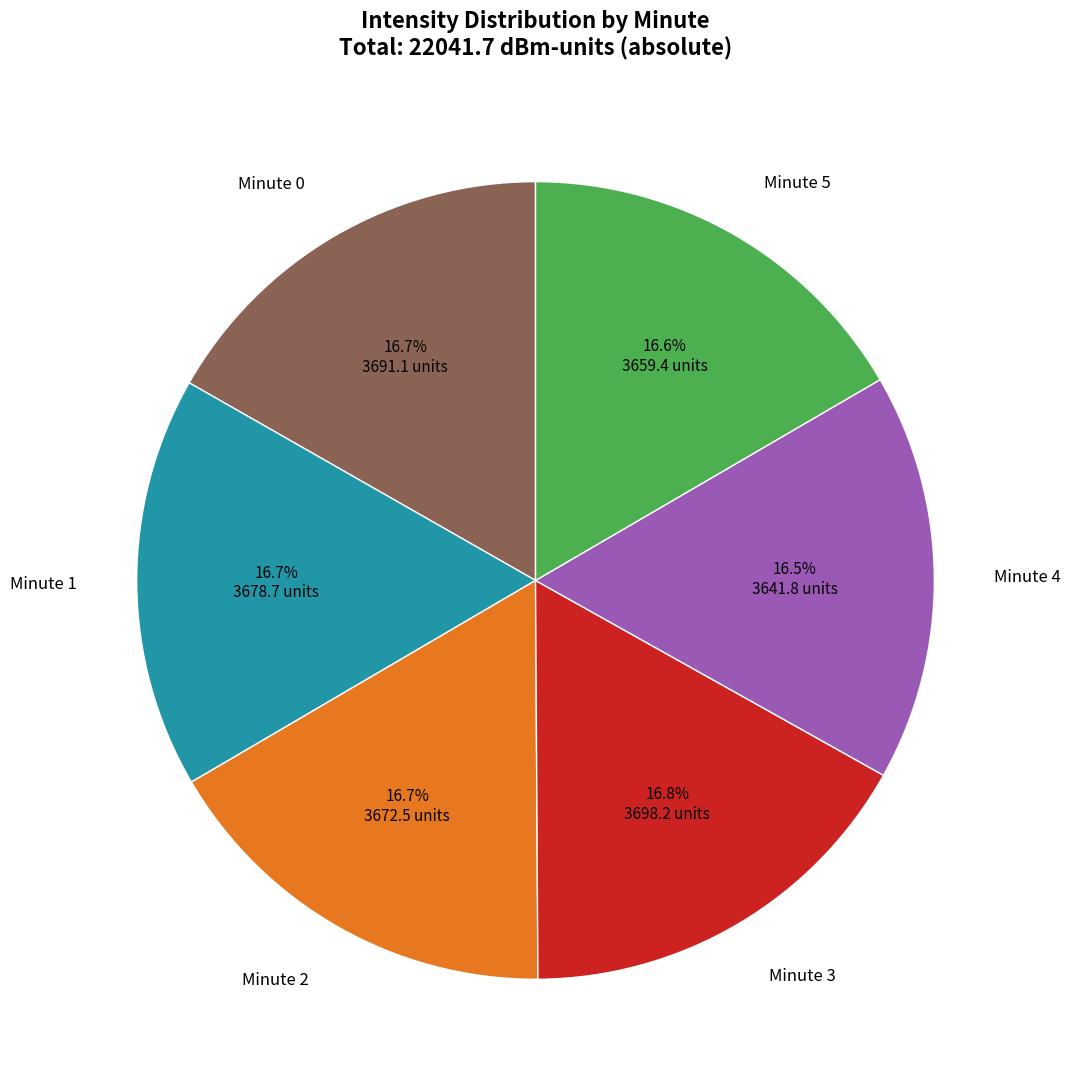

How many segments does this pie chart have?

6